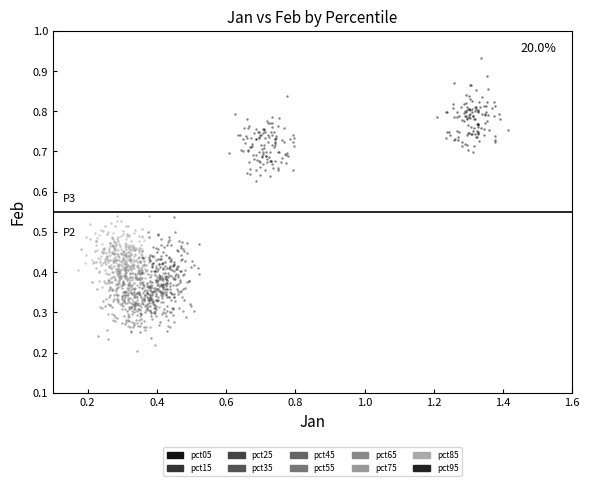

Which series reaches the minimum Y coordinate?

pct45